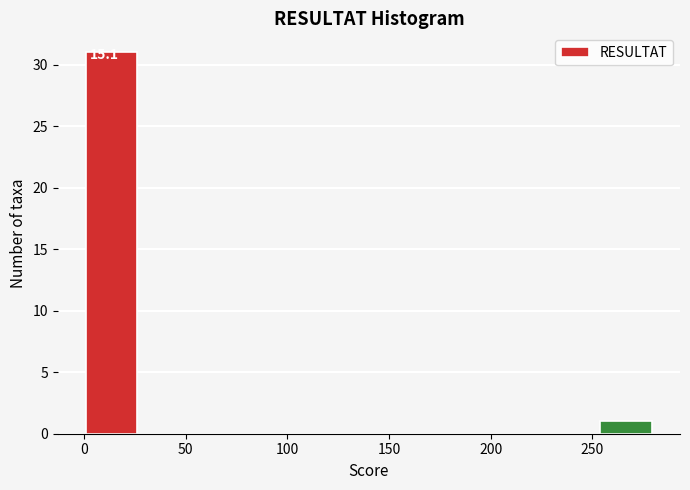

Which range on the x-axis has the tallest bar?

0 to 30